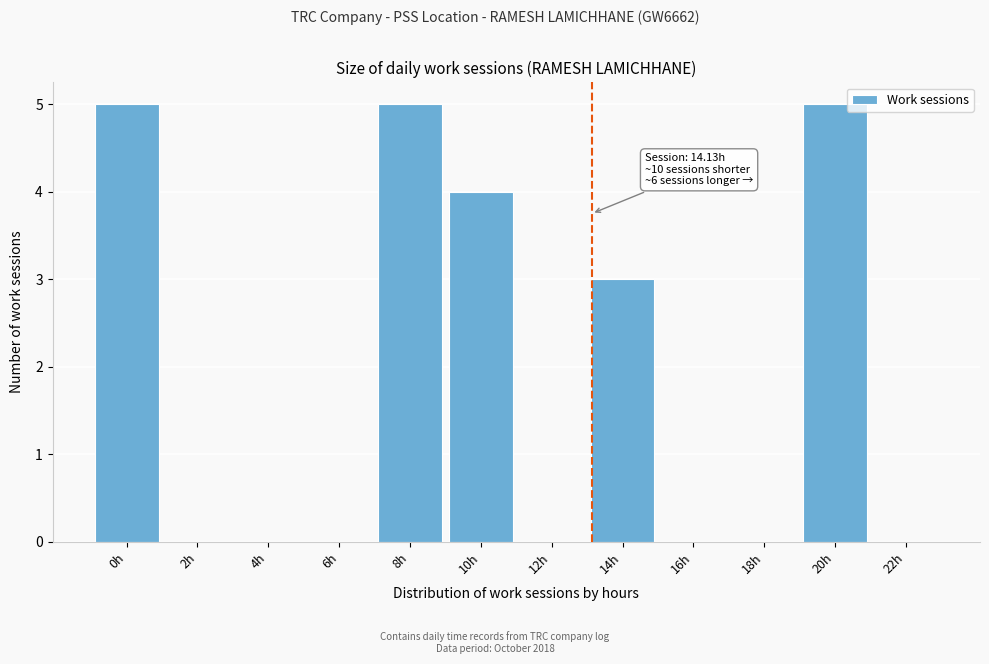

Reading left to right, list all the values displayed in this chart.

0h=5	2h=0	4h=0	6h=0	8h=5	10h=4	12h=0	14h=3	16h=0	18h=0	20h=5	22h=0